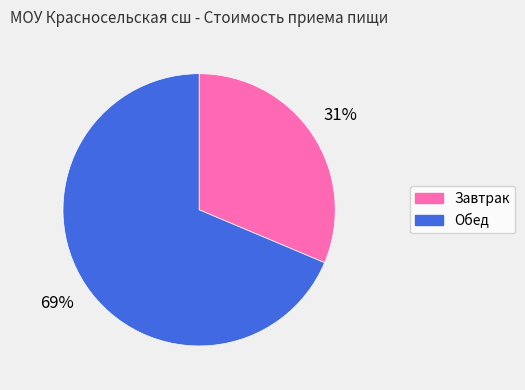

To the nearest percent, what is the combined percentage of Обед and Завтрак?

100%